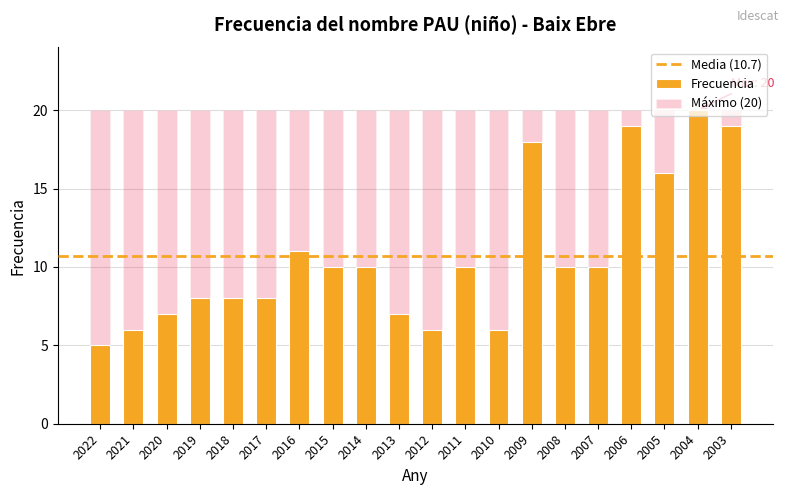

What is the difference between the values at 2015 and 2004?

10